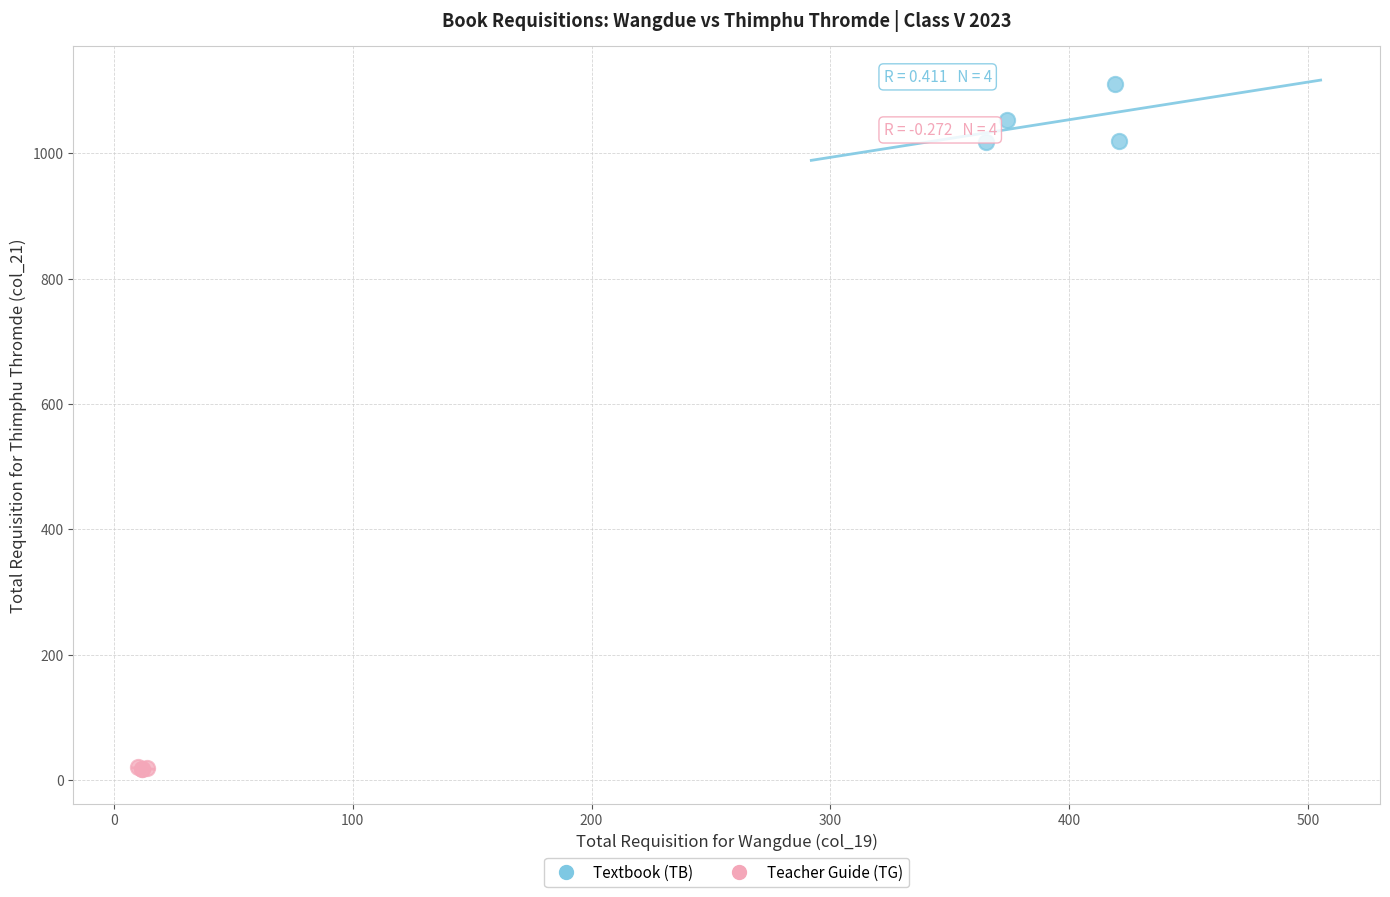

Which series contains the highest Y value?

Textbook (TB)